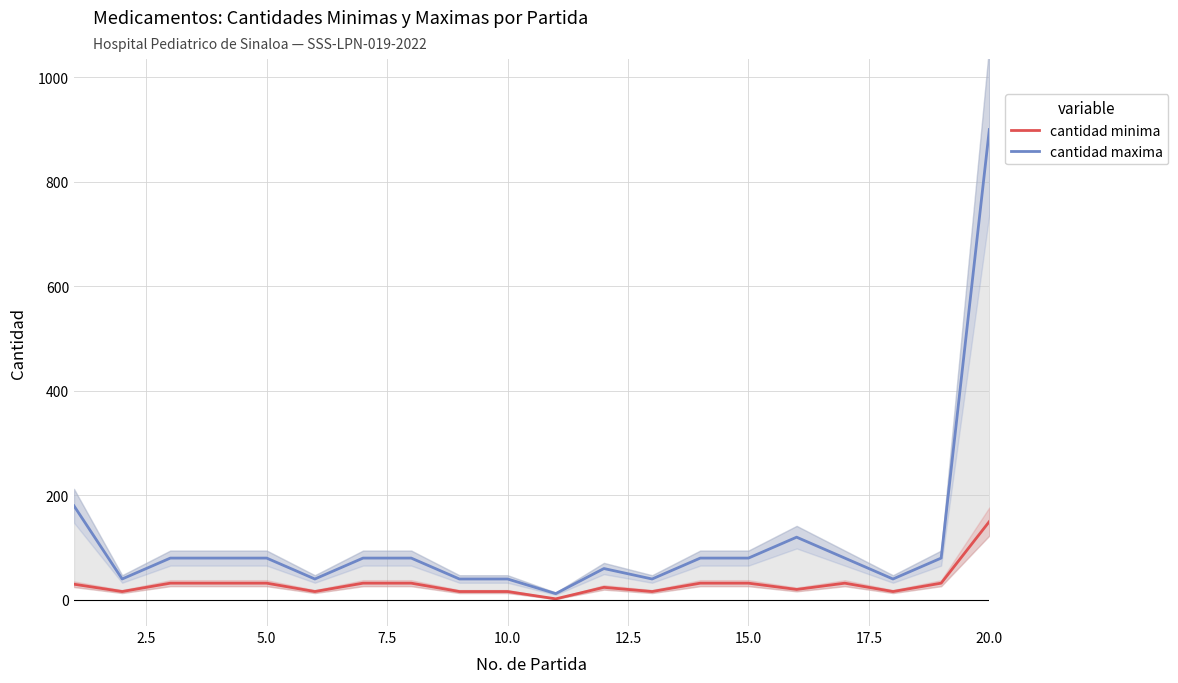

True or false: cantidad maxima and cantidad minima intersect in this chart.

False